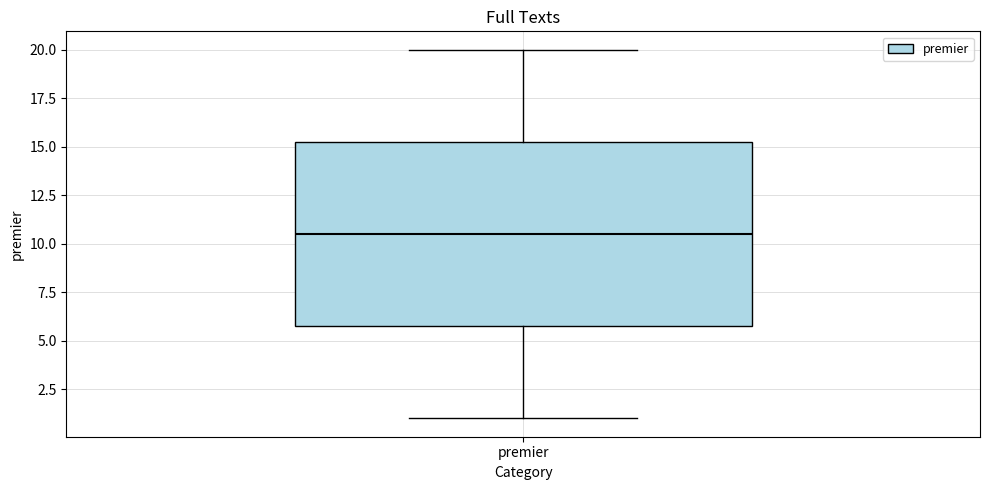

Read this box plot against the y-axis: the position of the median line, the range covered by the box, and the ends of both whiskers. The values are not printed on the chart, so give them approximately, as read against the axis.

median 10.5, box 6.0 to 15.5, whiskers 1.0 to 20.0